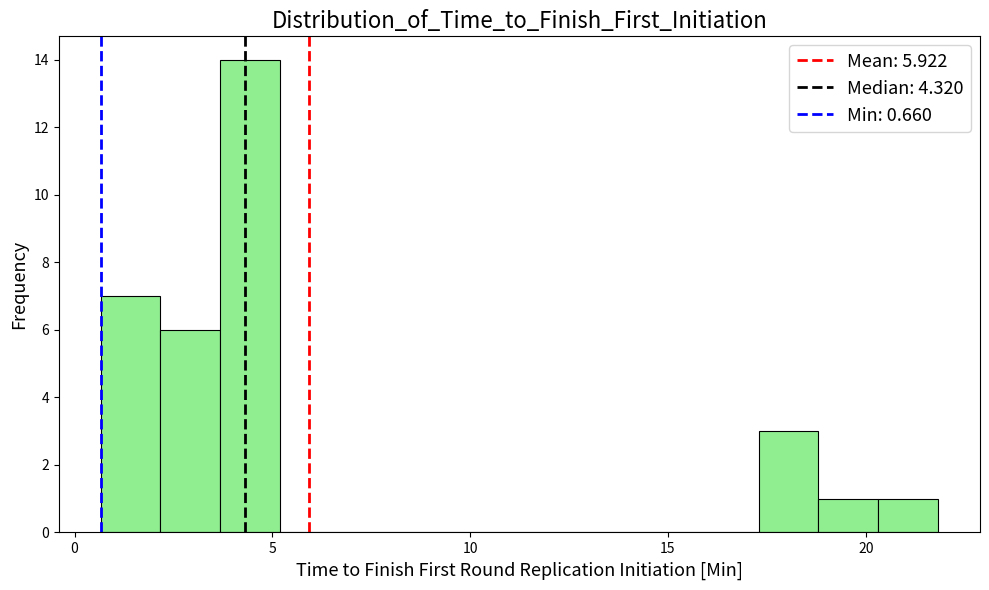

Read against the x-axis, roughly where is the centre of the tallest bar?

4.5